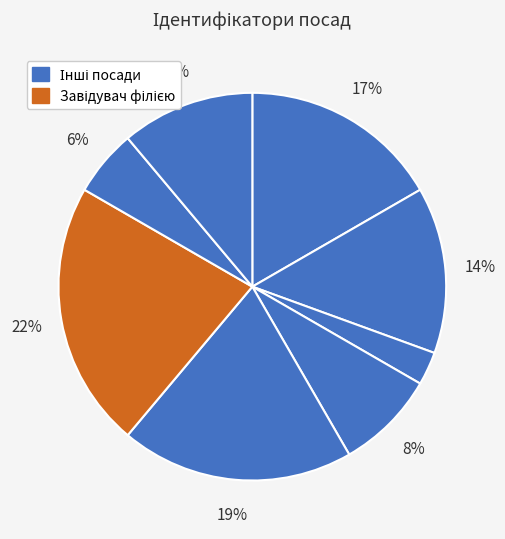

What is the largest slice in the pie chart?

Завідувач філією